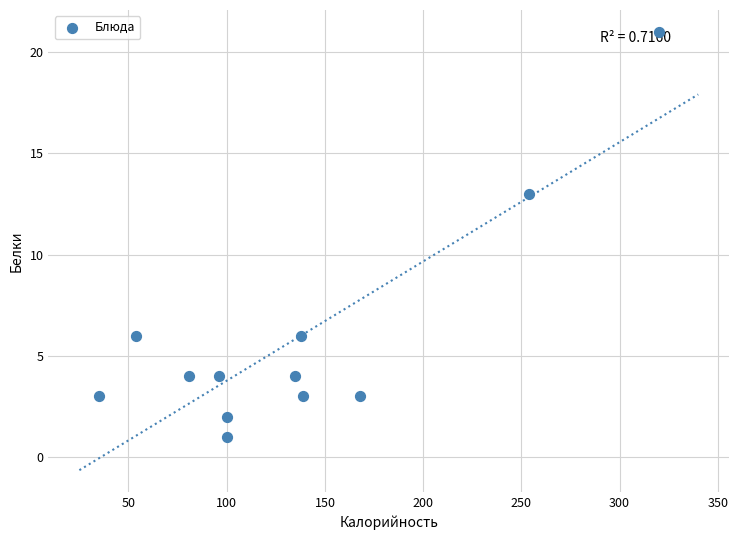

What Y value in the scatter plot is closest to 11?

13